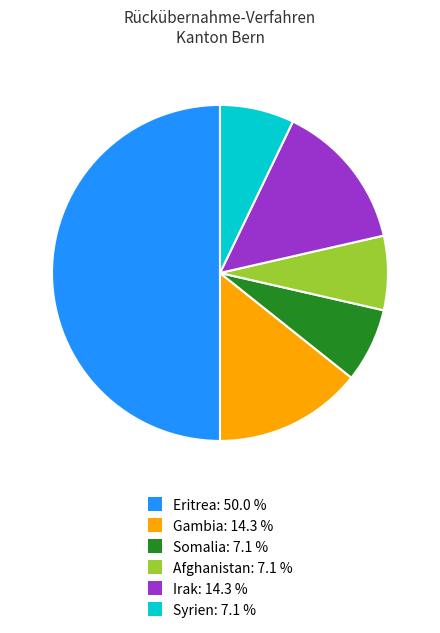

Count the number of slices in the pie.

6